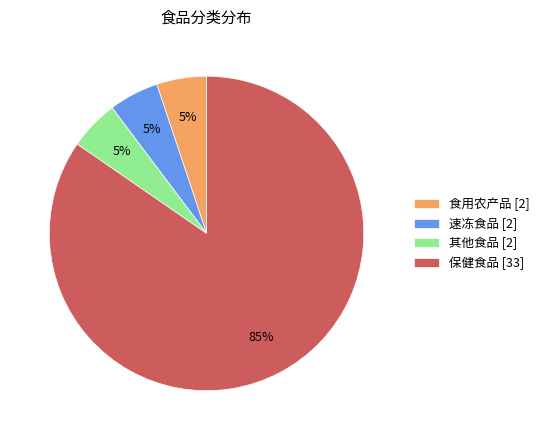

The 其他食品 slice represents 17% of the pie. True or false?

False